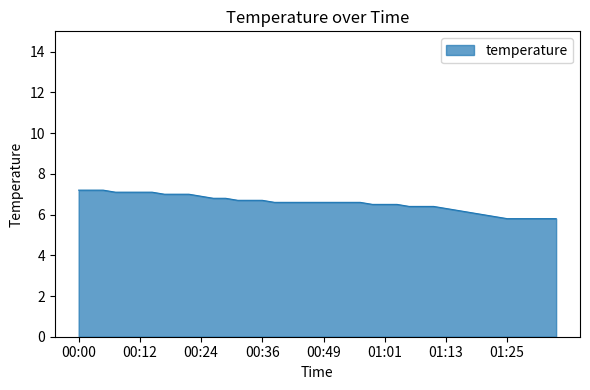

What is the difference between the maximum and minimum values?

1.4